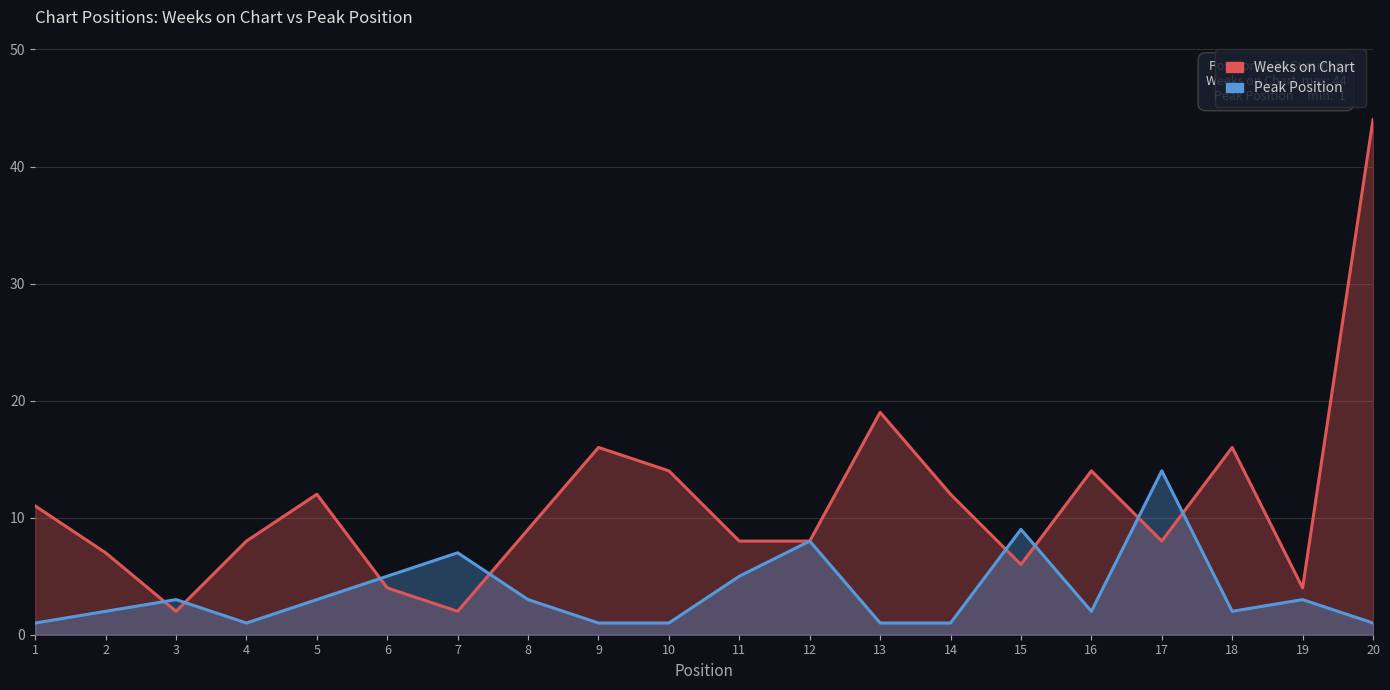

Which series changed the most between 2 and 7?

Weeks on Chart